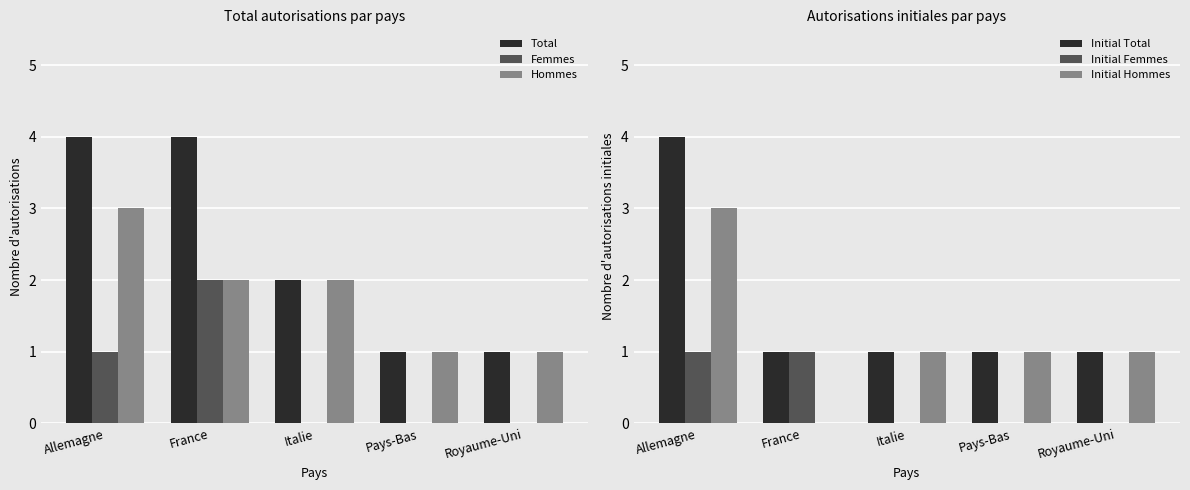

List the labels in order of Hommes value, largest first.

Allemagne, France, Italie, Pays-Bas, Royaume-Uni